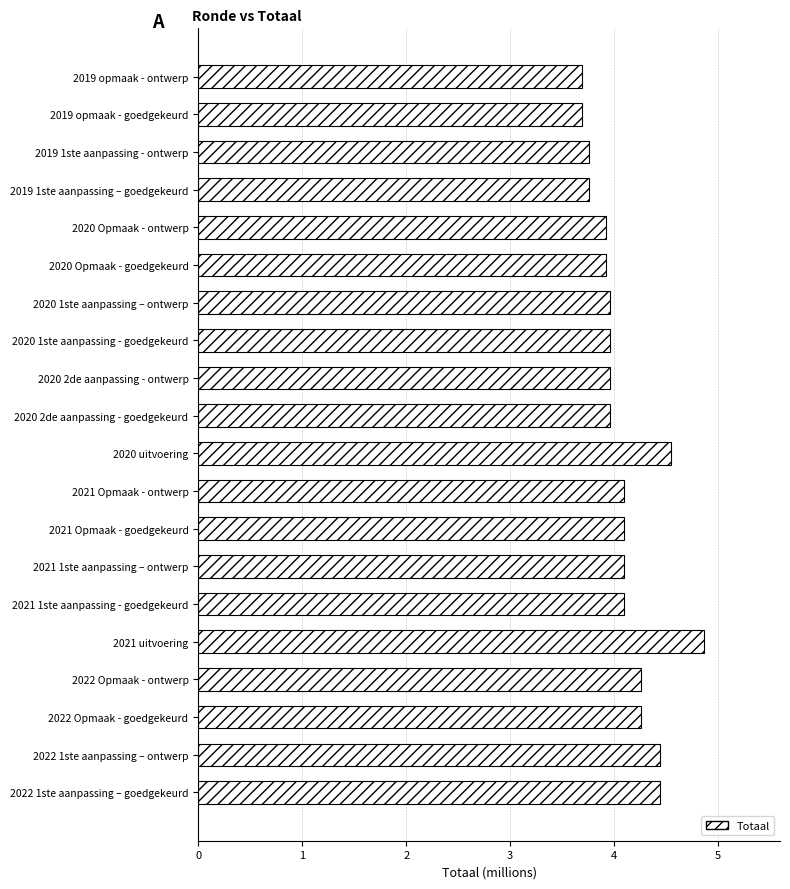

What is the change in value from 2019 opmaak - goedgekeurd to 2020 uitvoering?

+0.9